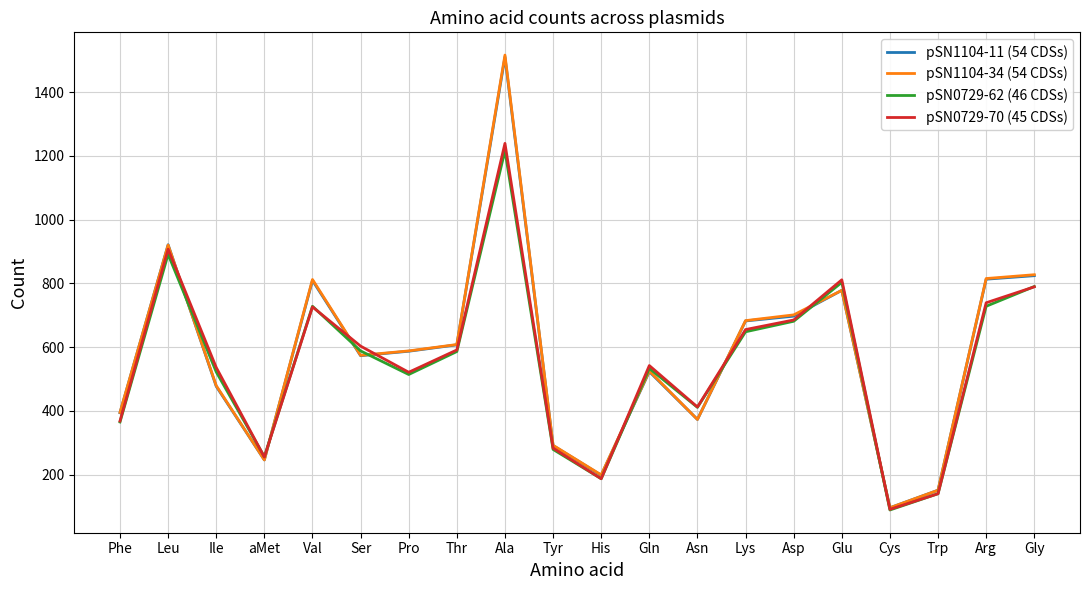

Which series ends up on top after the final intersection of pSN1104-34 (54 CDSs) and pSN0729-70 (45 CDSs)?

pSN1104-34 (54 CDSs)